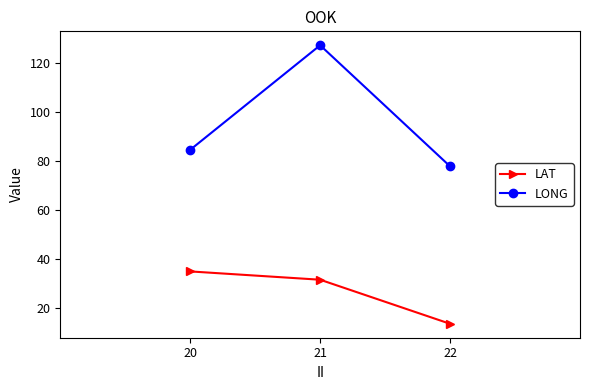

How many lines are shown in the chart?

2